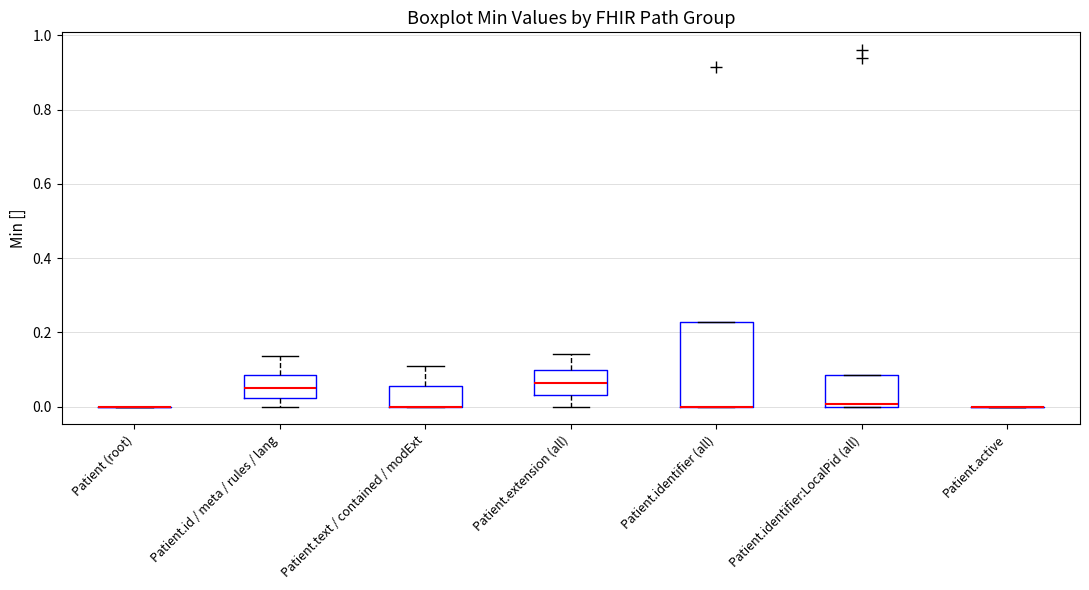

Where is the upper edge of the box for Patient.identifier (all) on the y-axis? The values are not printed on the chart, so give them approximately, as read against the axis.

0.22